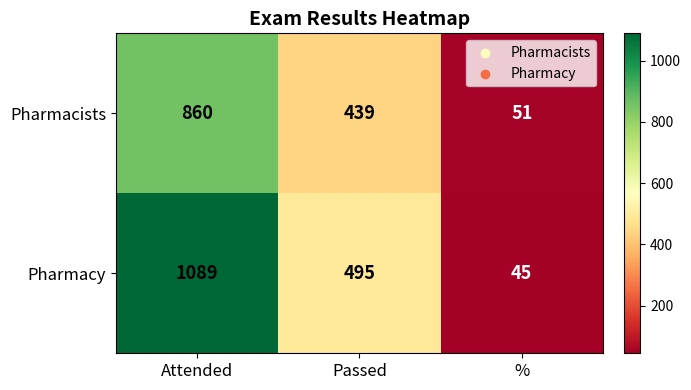

What is the sum of the Pharmacists values at Attended and Passed?

1299